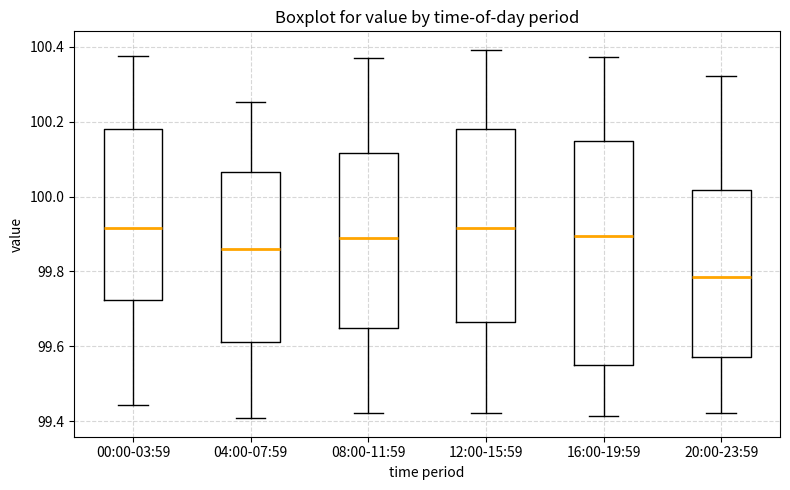

Which box has the lowest median line?

20:00-23:59